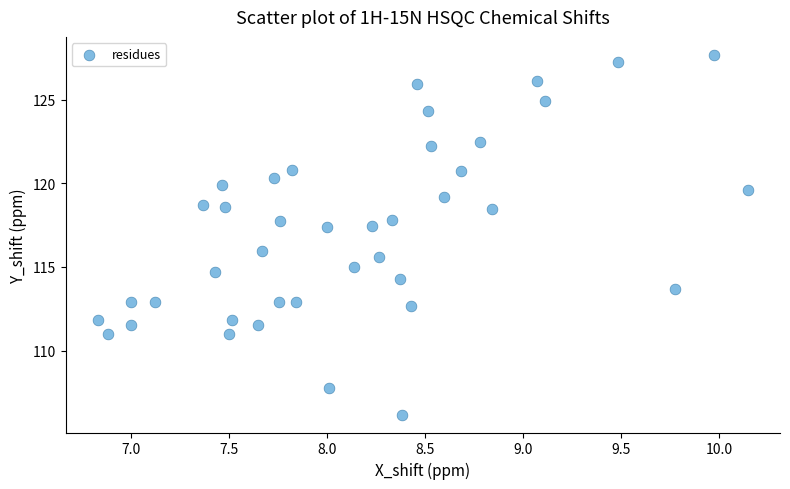

What is the range of X values (max minus min)?

3.3